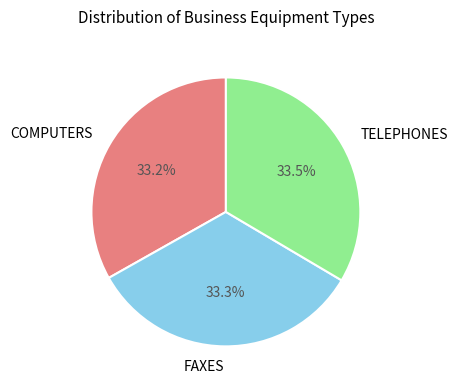

Is the sum of COMPUTERS and TELEPHONES greater than half?

Yes